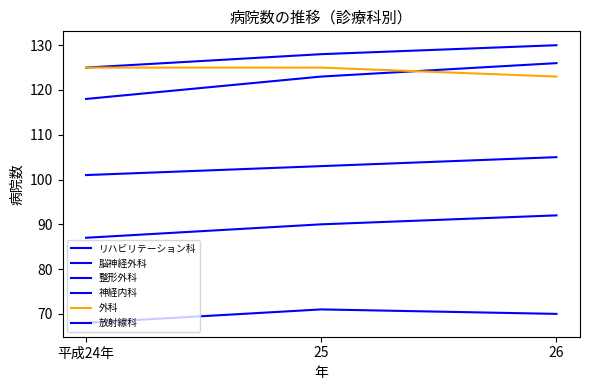

How many lines are shown in the chart?

6